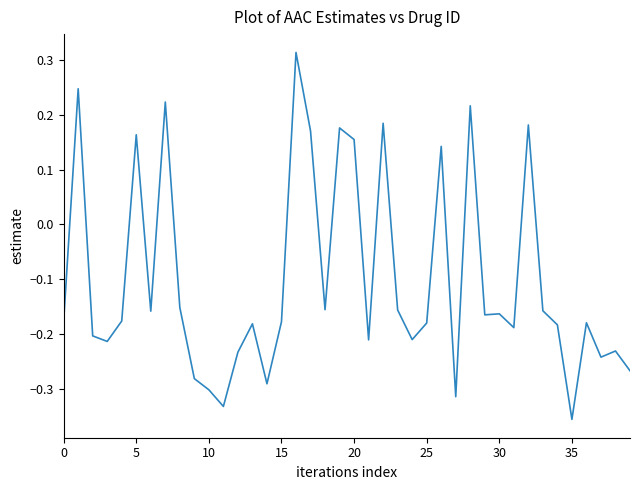

What is the difference between the maximum and second lowest values?

0.6